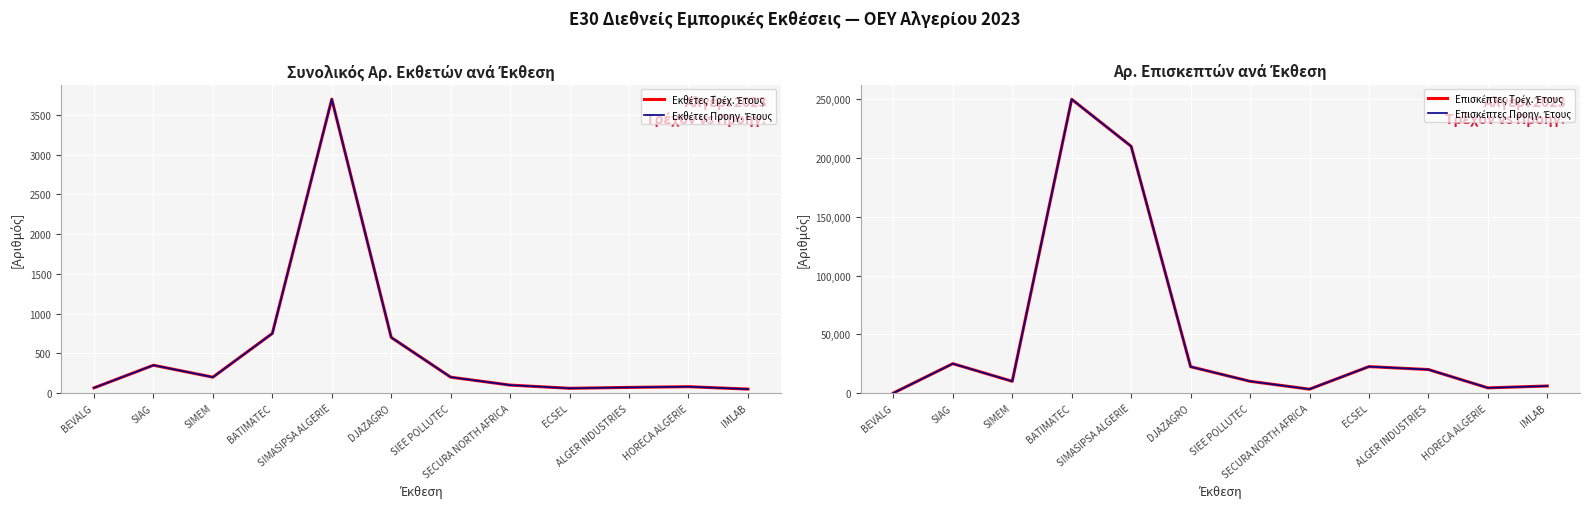

Reading left to right, extract all data points from this chart.

Εκθέτες Τρέχ. Έτους: 65	350	200	750	3700	700	200	100	60	71	80	50
Εκθέτες Προηγ. Έτους: 65	350	200	750	3700	700	200	100	60	71	80	50
Επισκέπτες Τρέχ. Έτους: 0	25000	10000	250000	210000	22400	10000	3300	22500	20000	4400	6000
Επισκέπτες Προηγ. Έτους: 0	25000	10000	250000	210000	22400	10000	3300	22500	20000	4400	6000